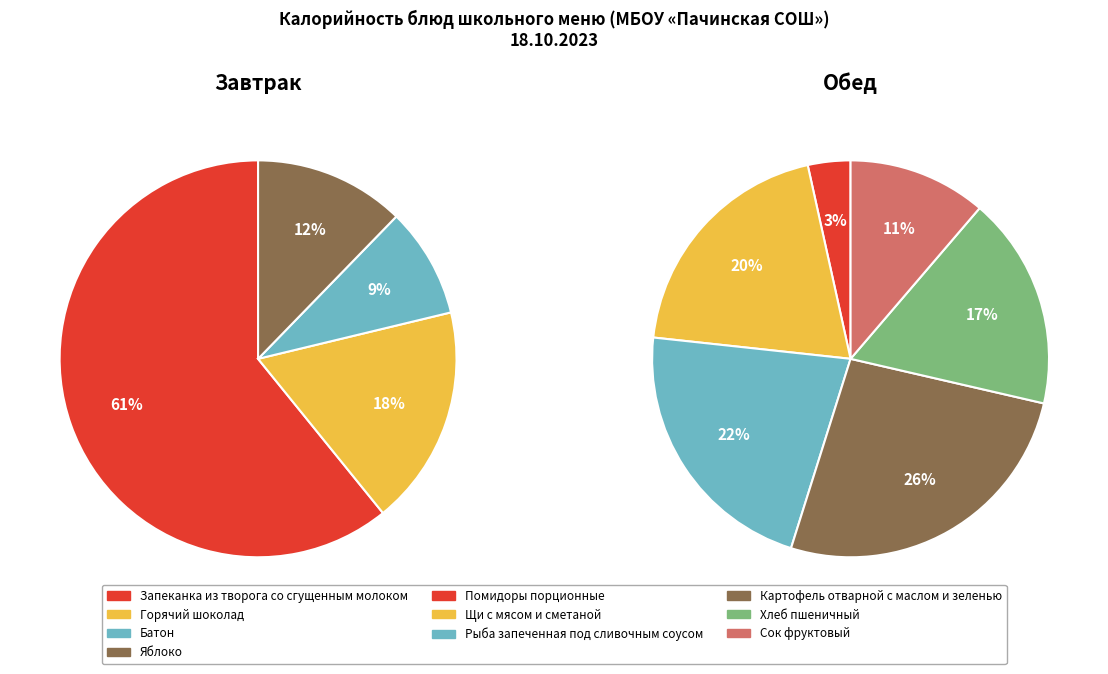

Between Горячий шоколад and Яблоко, which series saw the biggest shift?

Завтрак